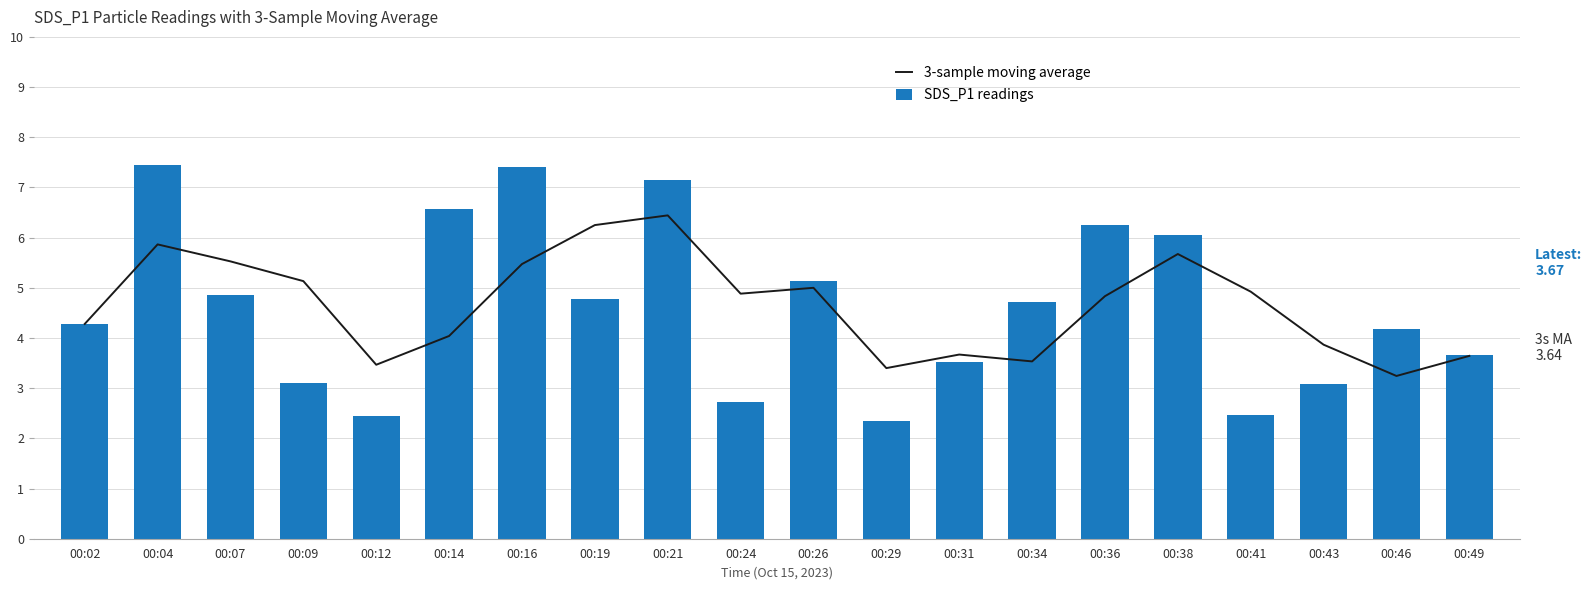

What are all the series names shown in the legend?

3-sample moving average, SDS_P1 readings